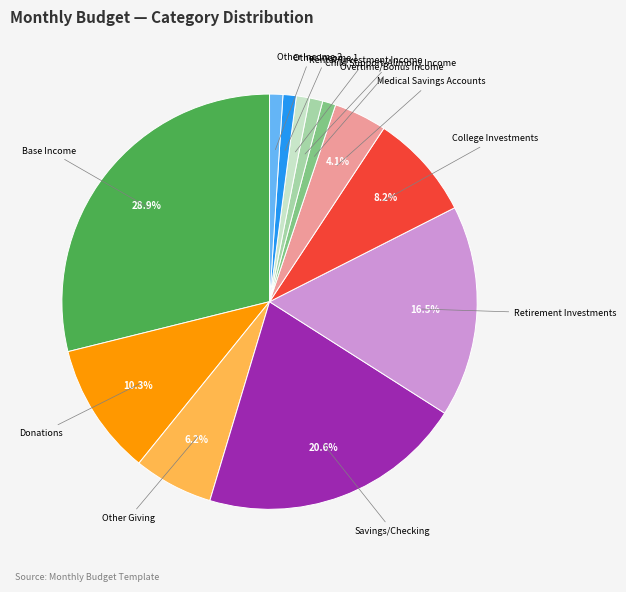

Does any single category account for the majority?

No